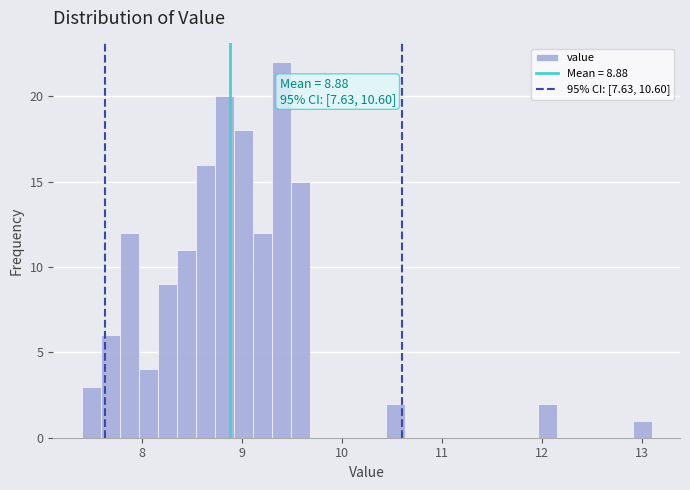

Around what value on the x-axis is the tallest bar? Give the approximate position of its centre, as read against the axis.

9.4